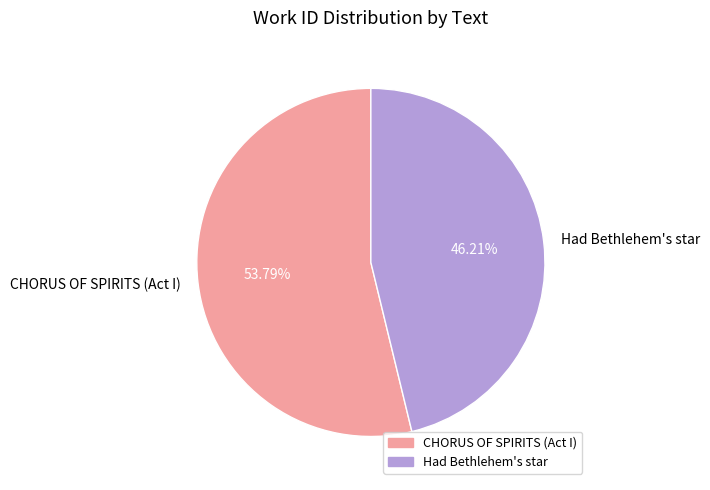

Is there any slice that represents more than half of the pie?

Yes